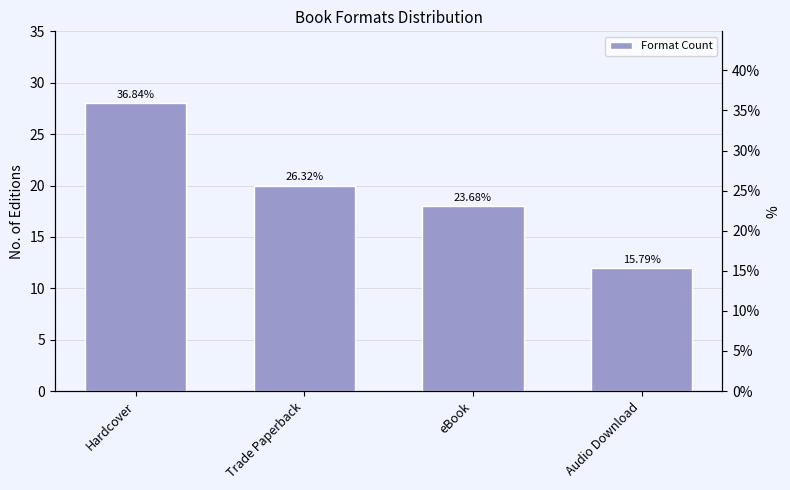

Between eBook and Trade Paperback, which is larger?

Trade Paperback